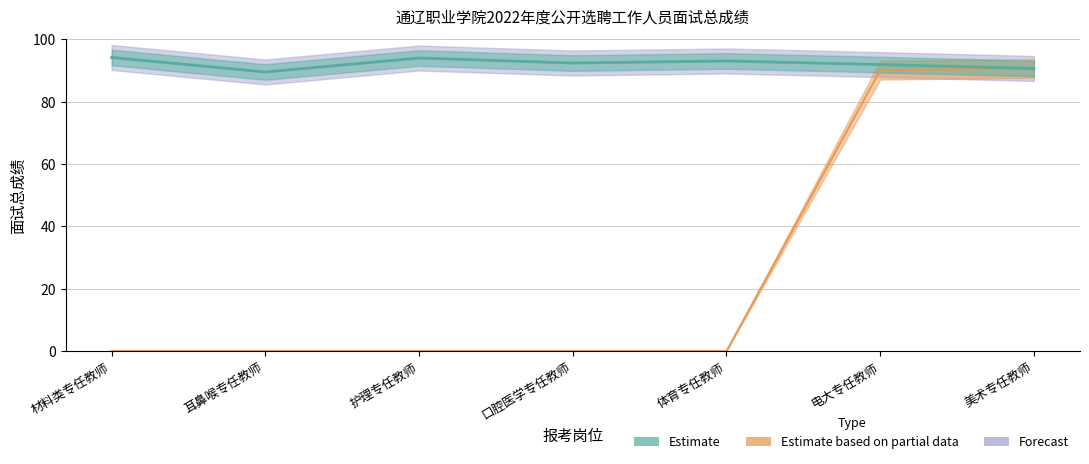

What is the total value across all series at 体育专任教师?

186.1